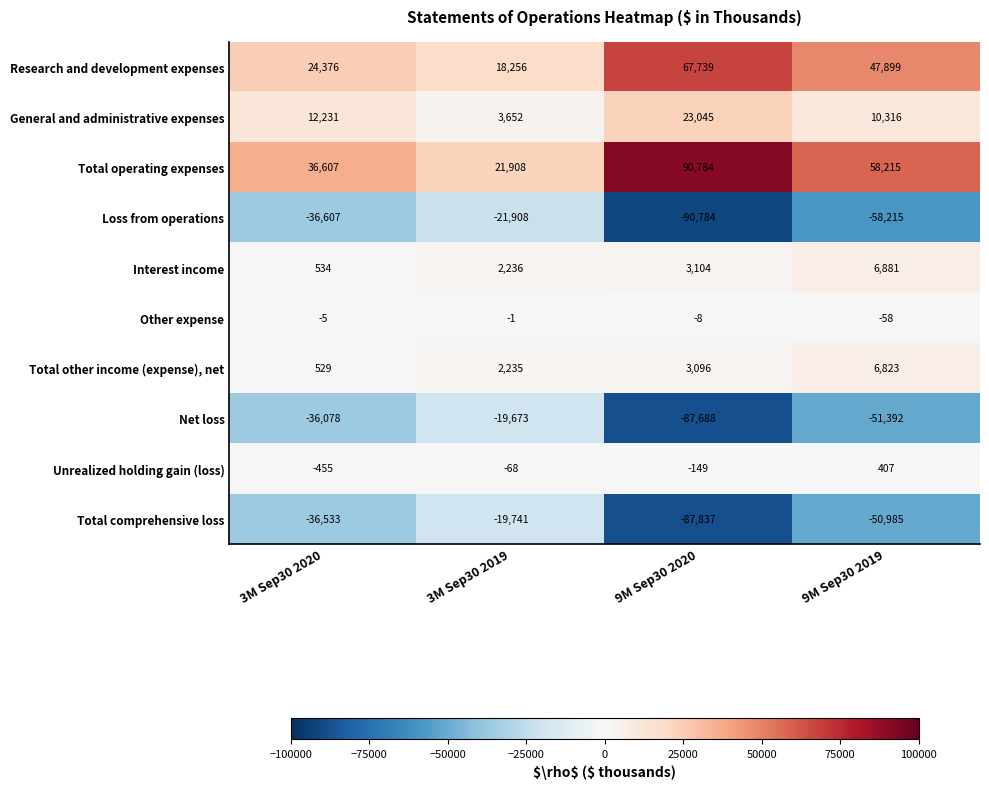

What is the sum of all Total operating expenses values?

207514